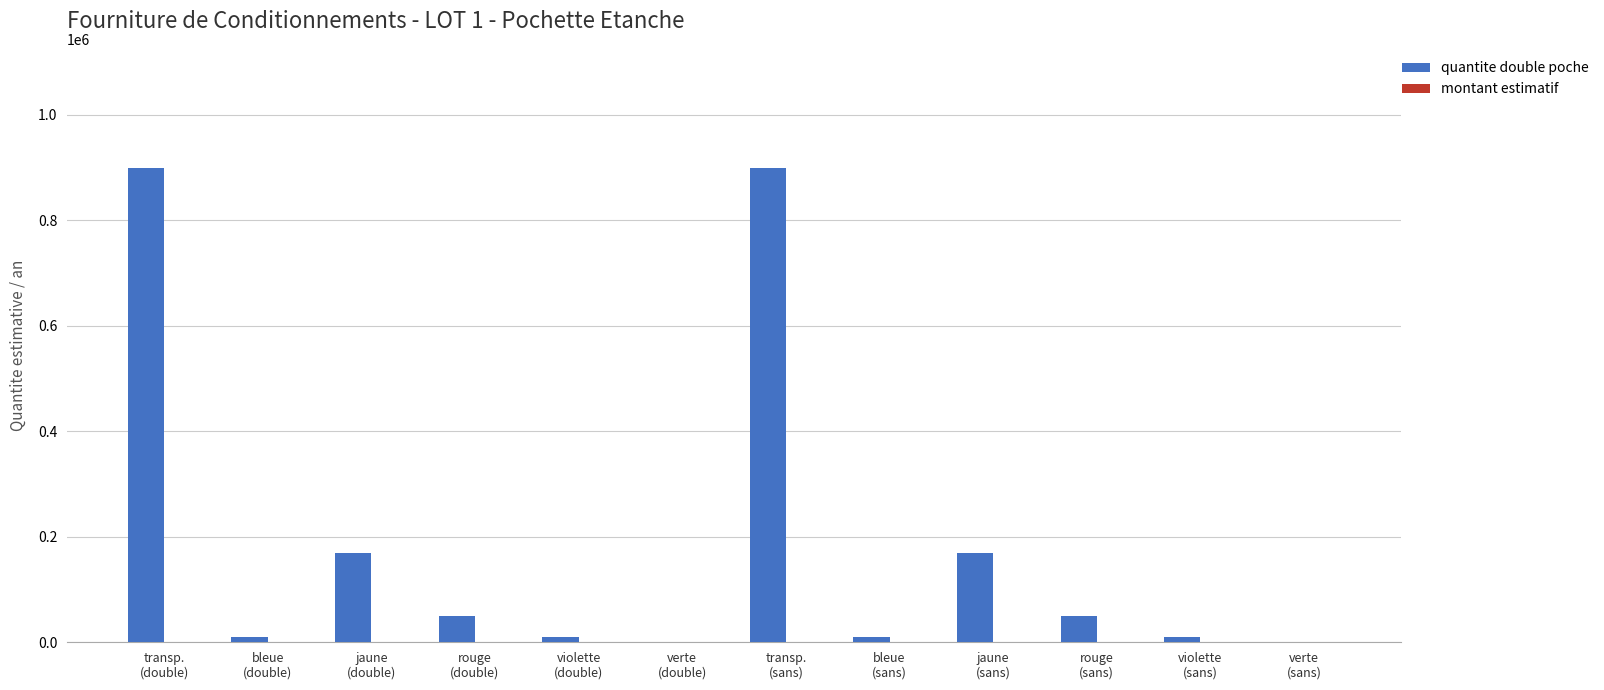

Are the bars horizontal?

No